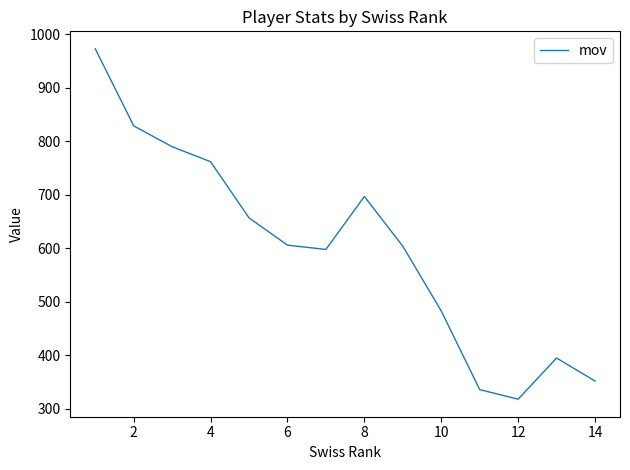

What is the maximum value shown in the chart?

973